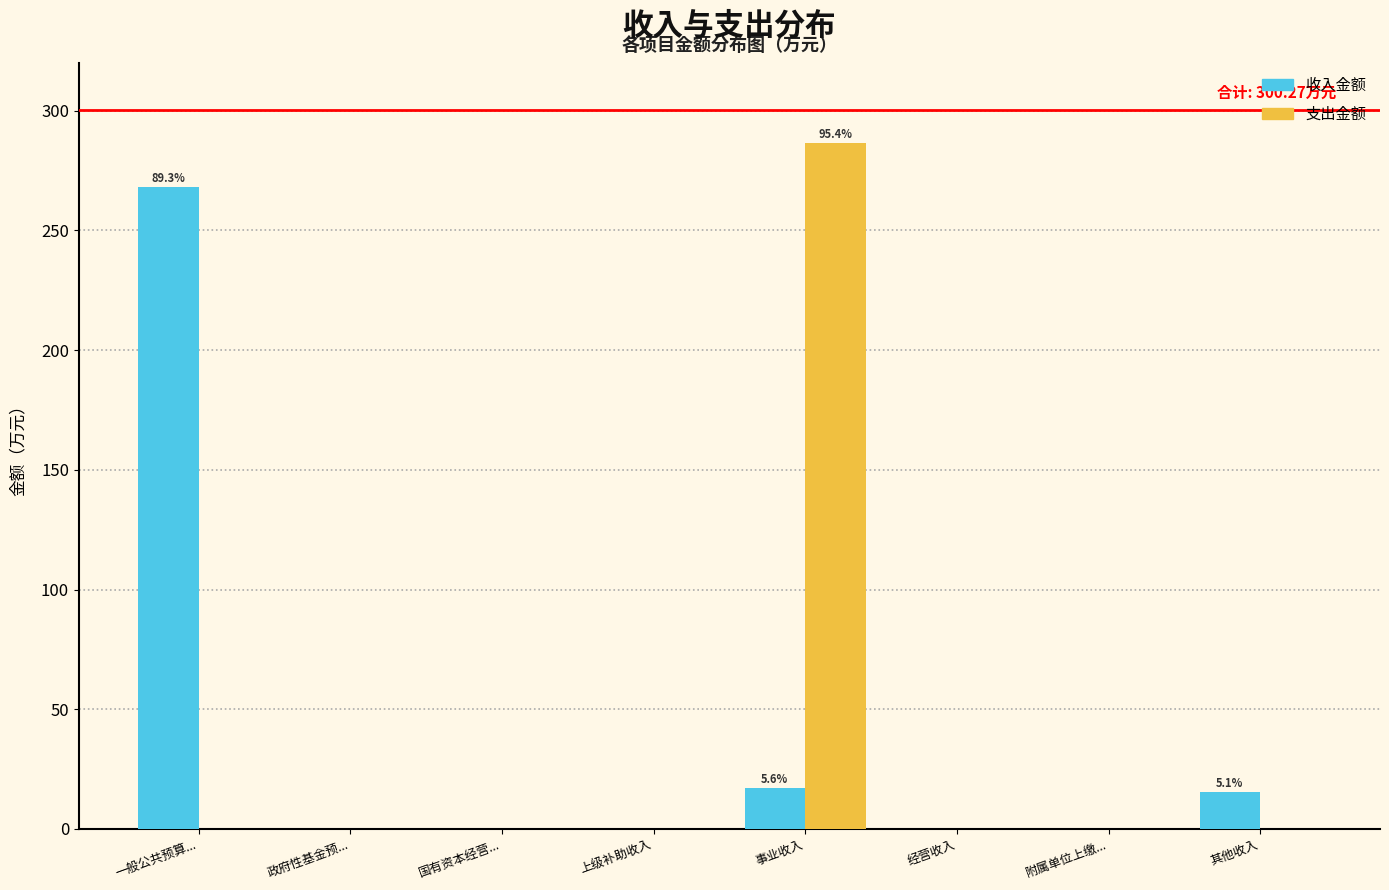

Reading left to right, list all the values displayed in this chart.

收入金额: 一般公共预算...=268.0	政府性基金预...=0.0	国有资本经营...=0.0	上级补助收入=0.0	事业收入=16.9	经营收入=0.0	附属单位上缴...=0.0	其他收入=15.3
支出金额: 一般公共预算...=0.0	政府性基金预...=0.0	国有资本经营...=0.0	上级补助收入=0.0	事业收入=286.3	经营收入=0.0	附属单位上缴...=0.0	其他收入=0.0